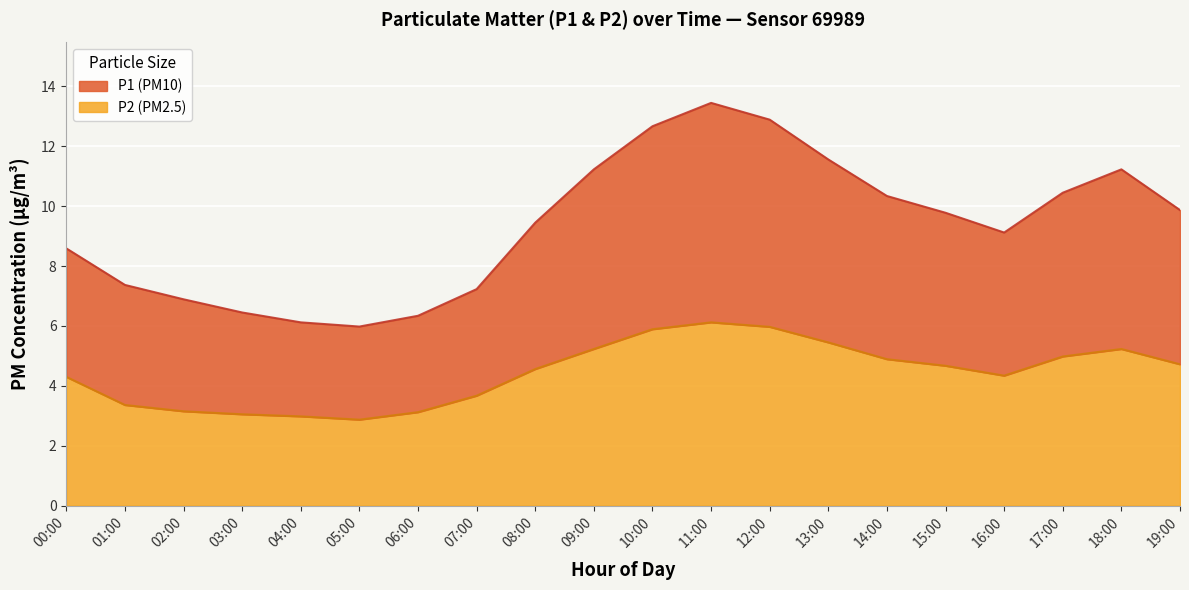

True or false: P2 and P1 intersect in this chart.

False